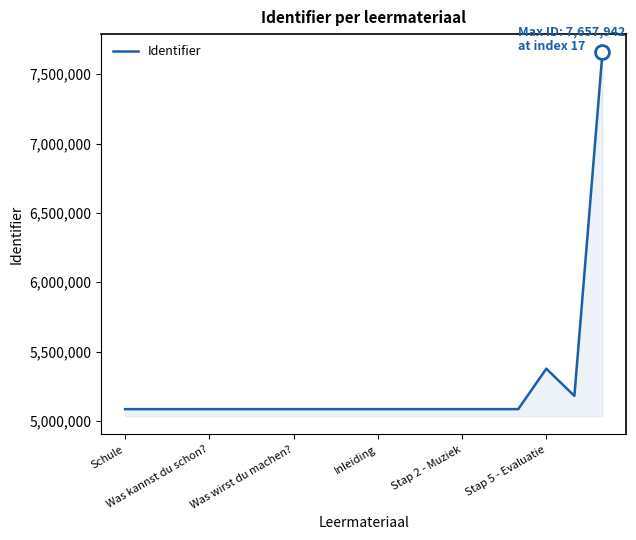

What is the difference between the maximum and minimum values?

2573011